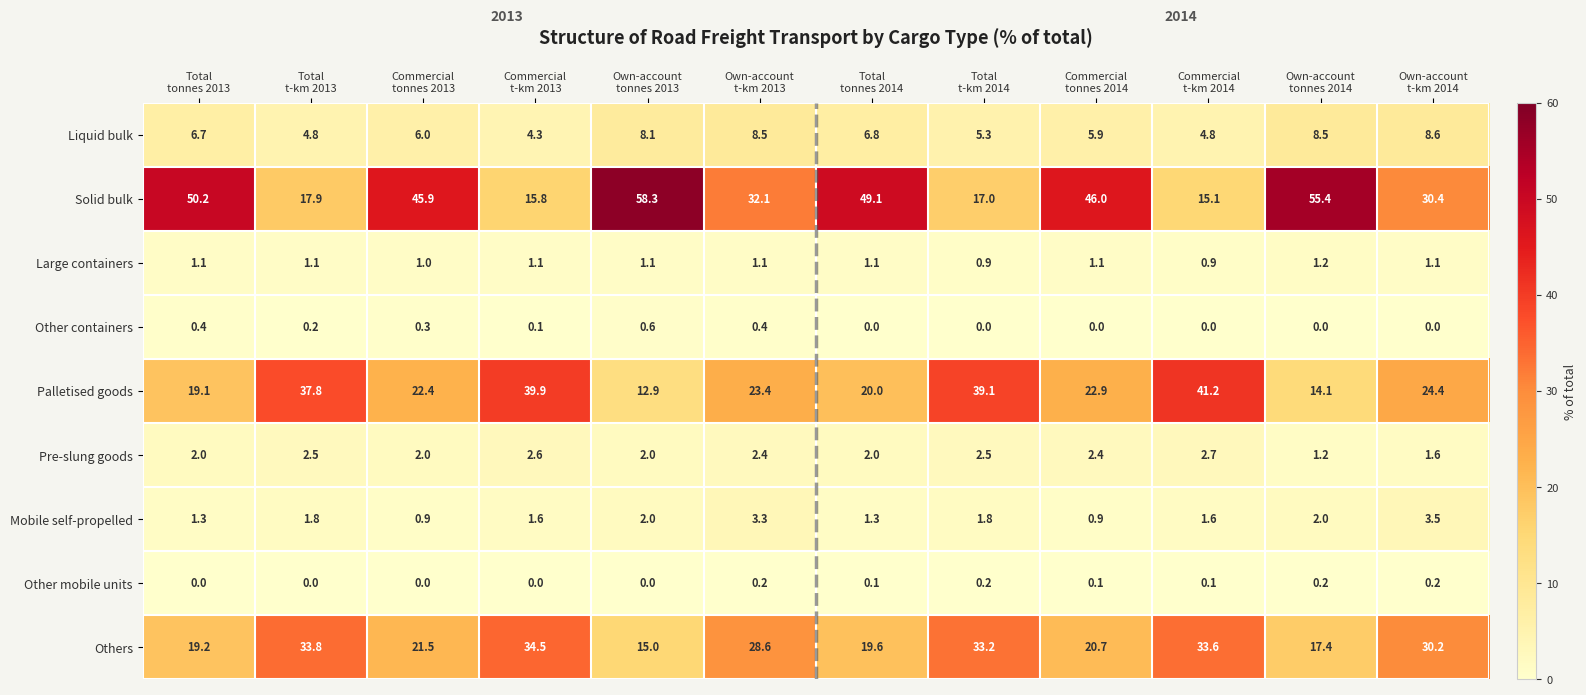

List the series in order of their peak value, lowest first.

Other mobile units, Other containers, Large containers, Pre-slung goods, Mobile self-propelled, Liquid bulk, Others, Palletised goods, Solid bulk